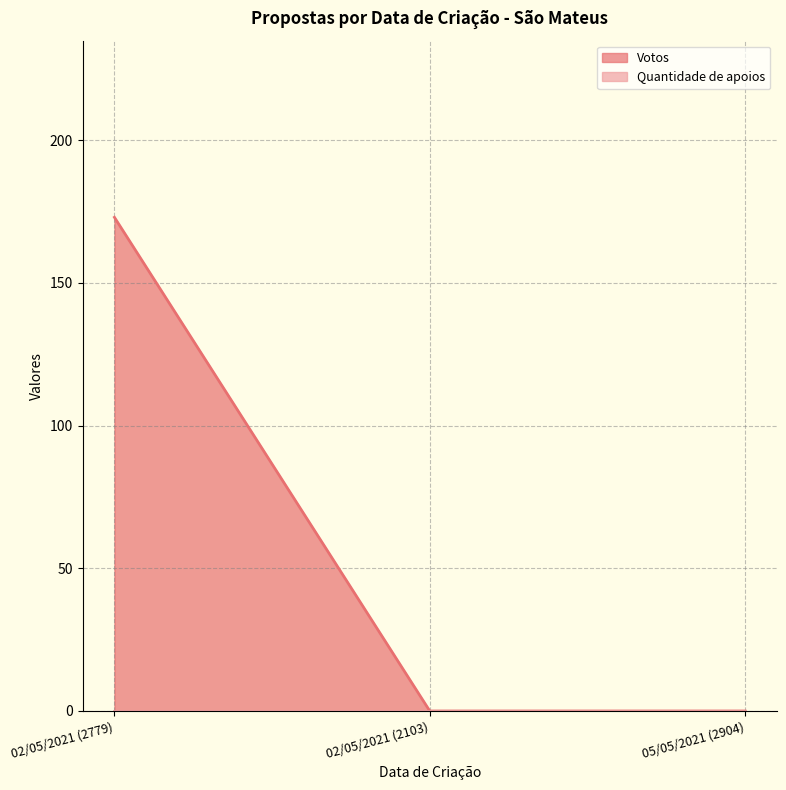

Rank the categories by value from highest to lowest.

02/05/2021 (2779), 02/05/2021 (2103), 05/05/2021 (2904)